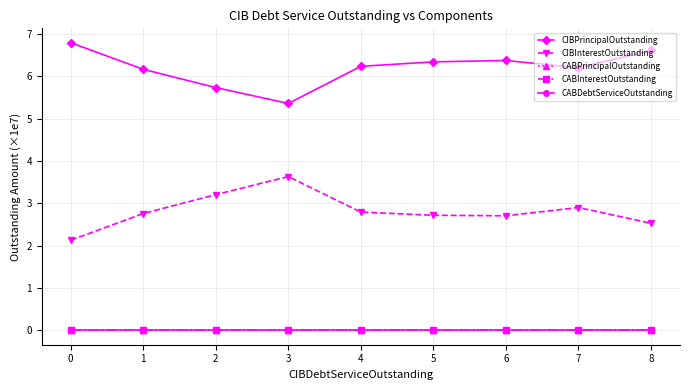

Rank the categories by CABInterestOutstanding value from lowest to highest.

0, 1, 2, 3, 4, 5, 6, 7, 8